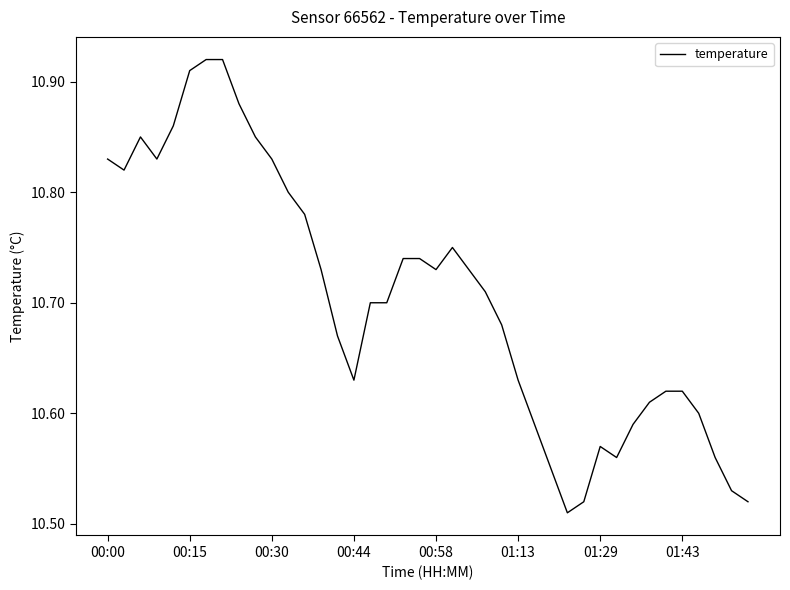

What is the difference between the maximum and minimum values?

0.4